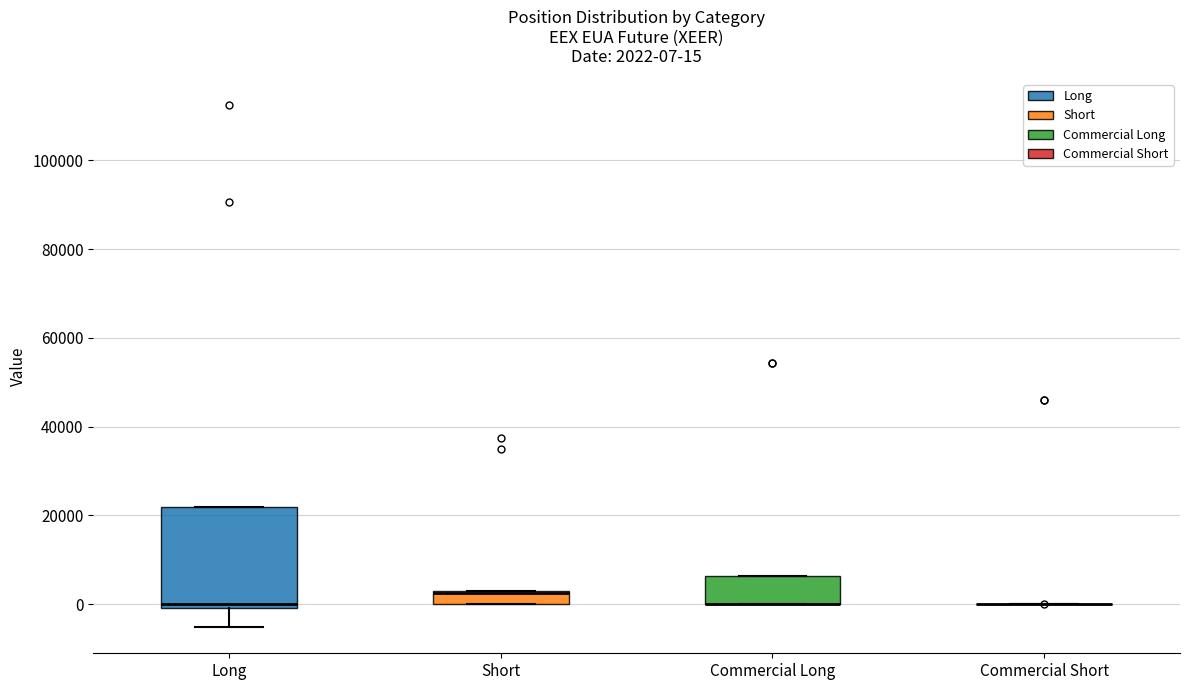

Comparing the boxes themselves (not the whiskers), which one is the tallest?

Long